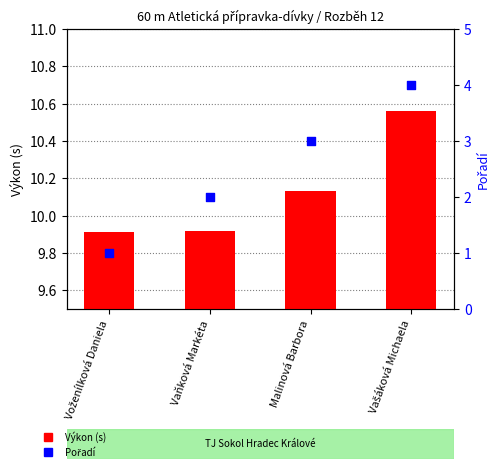

Which series has the widest spread of Y values?

Pořadí